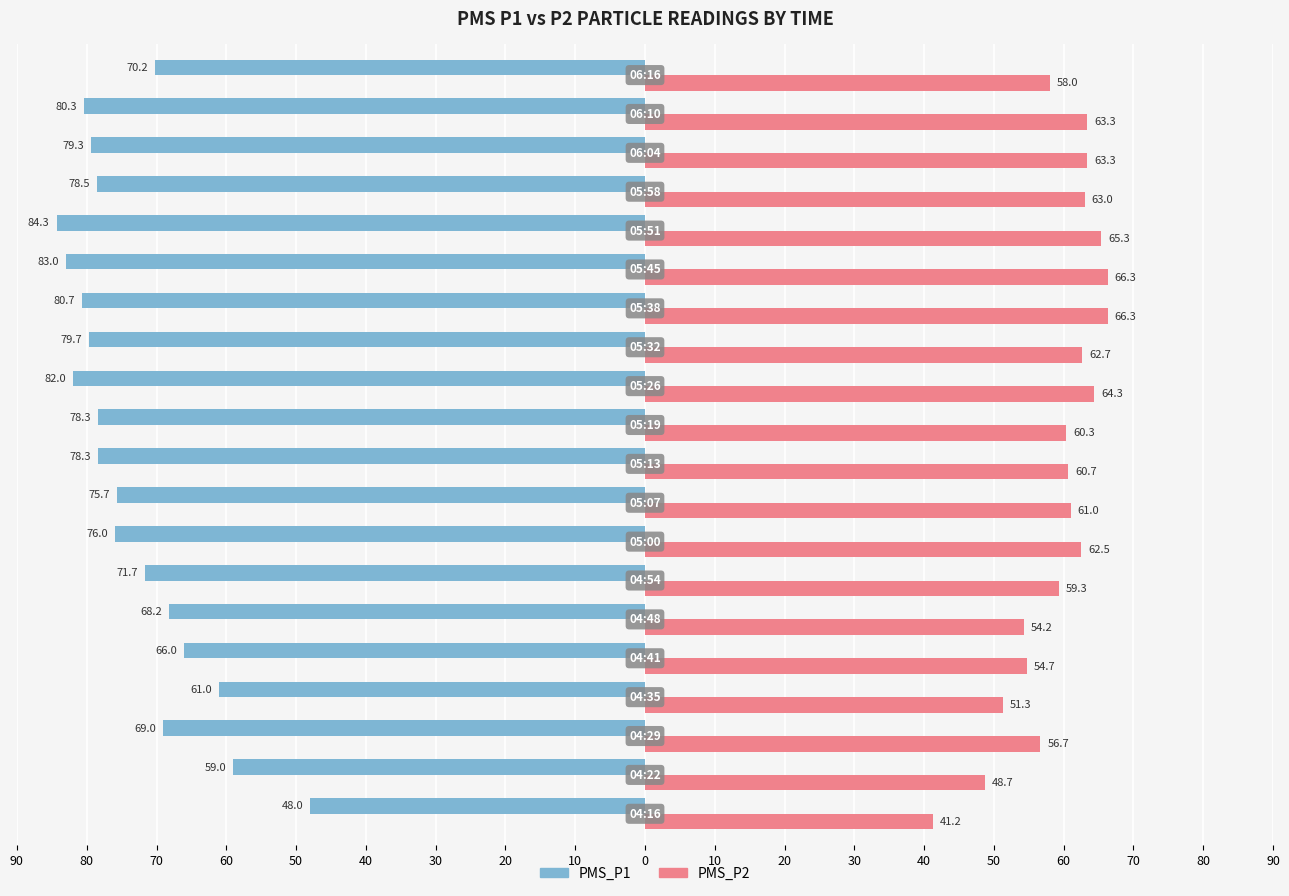

What are all the series names shown in the legend?

PMS_P1, PMS_P2